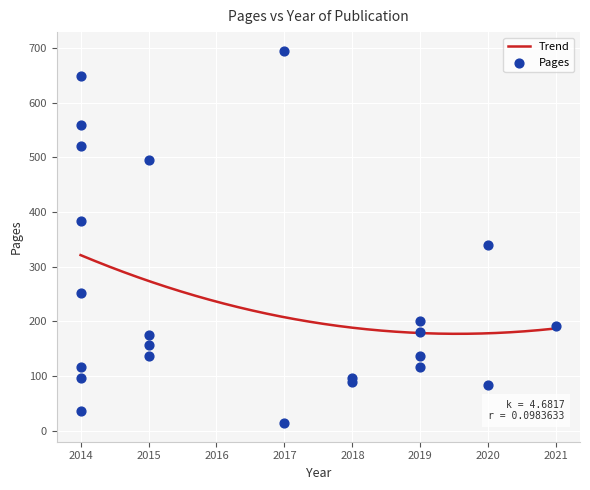

What is the maximum value for Trend?

321.3